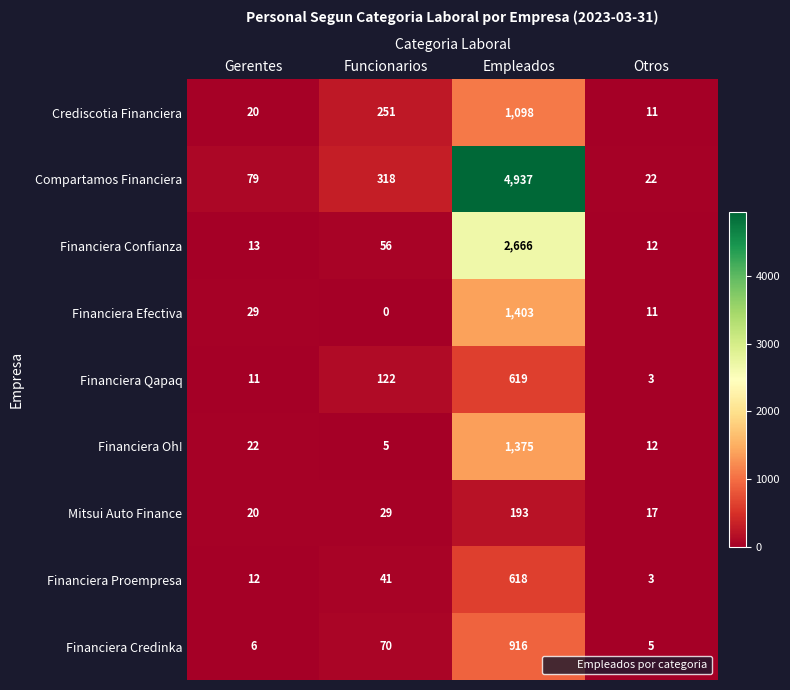

Which series changed the most between Empleados and Otros?

Compartamos Financiera